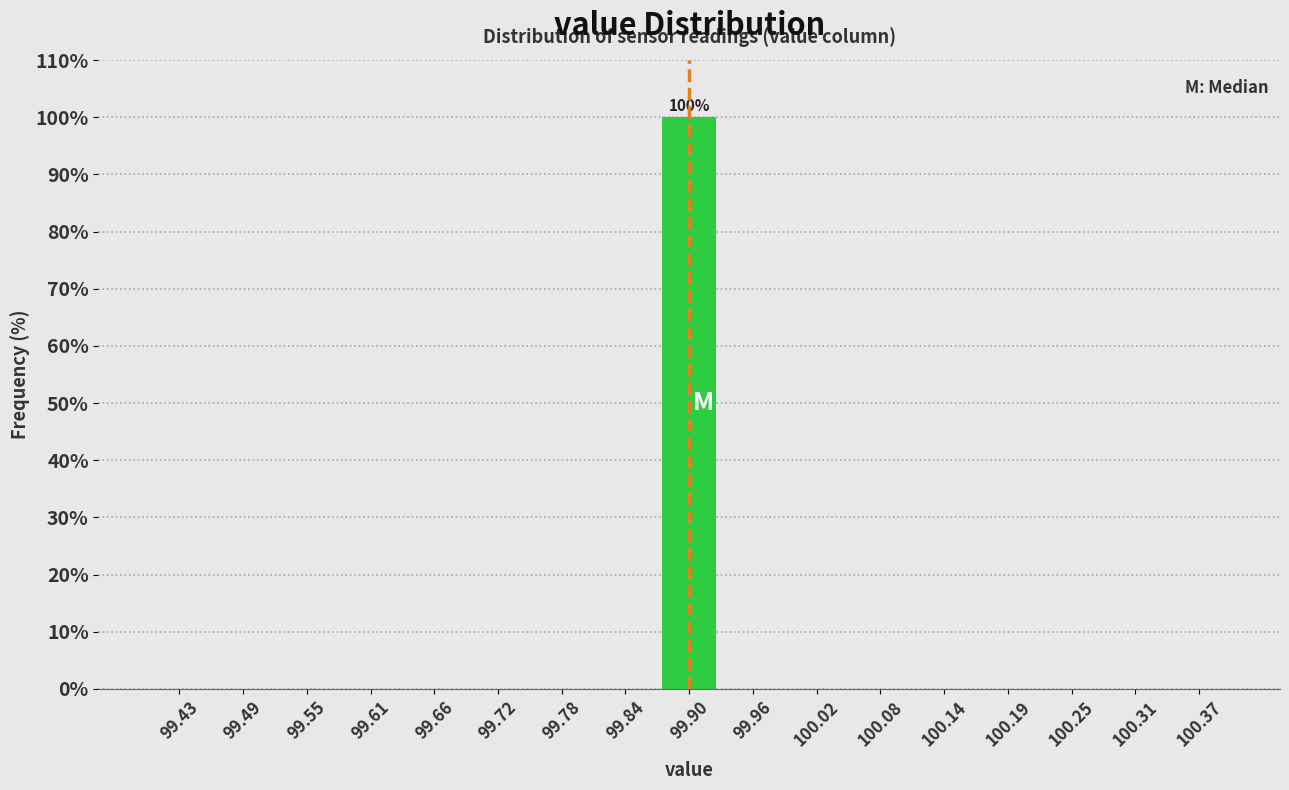

Over which range of the x-axis is the bar tallest?

99.87 to 99.93